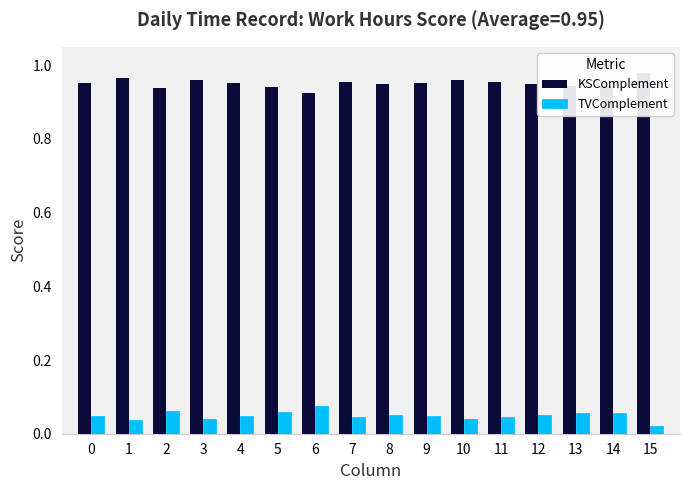

Rank the categories by KSComplement value from highest to lowest.

15, 1, 10, 3, 7, 11, 0, 9, 4, 8, 12, 13, 14, 5, 2, 6